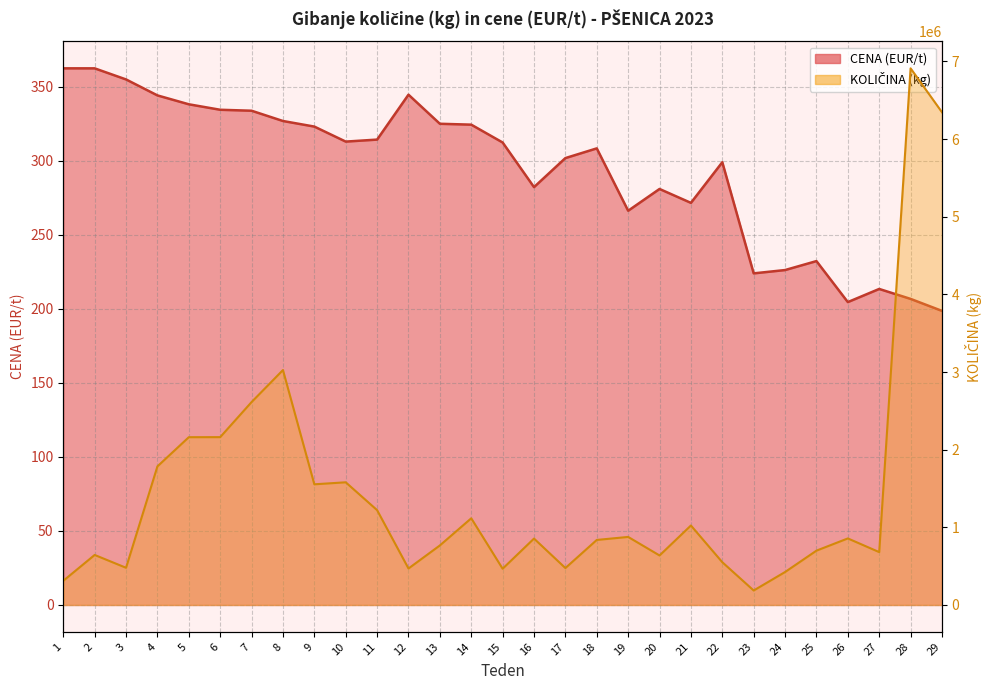

Reading left to right, what are all the values shown in this chart?

CENA (EUR/t): 362.5	362.5	355.0	344.2	338.2	334.5	333.9	326.9	323.1	313.0	314.4	344.7	325.1	324.4	312.4	282.2	301.9	308.4	266.3	281.0	271.6	299.1	224.0	226.2	232.3	204.6	213.5	206.8	198.7
KOLIČINA (kg): 311400.0	644320.0	479140.0	1784870.0	2160860.0	2161600.0	2613279.0	3025600.0	1554180.0	1579990.0	1221460.0	469800.0	766760.0	1116320.0	467100.0	855260.0	475600.0	837600.0	876440.0	637740.0	1023640.0	550820.0	186540.0	424480.0	699680.0	857100.0	681020.0	6911415.0	6345887.0